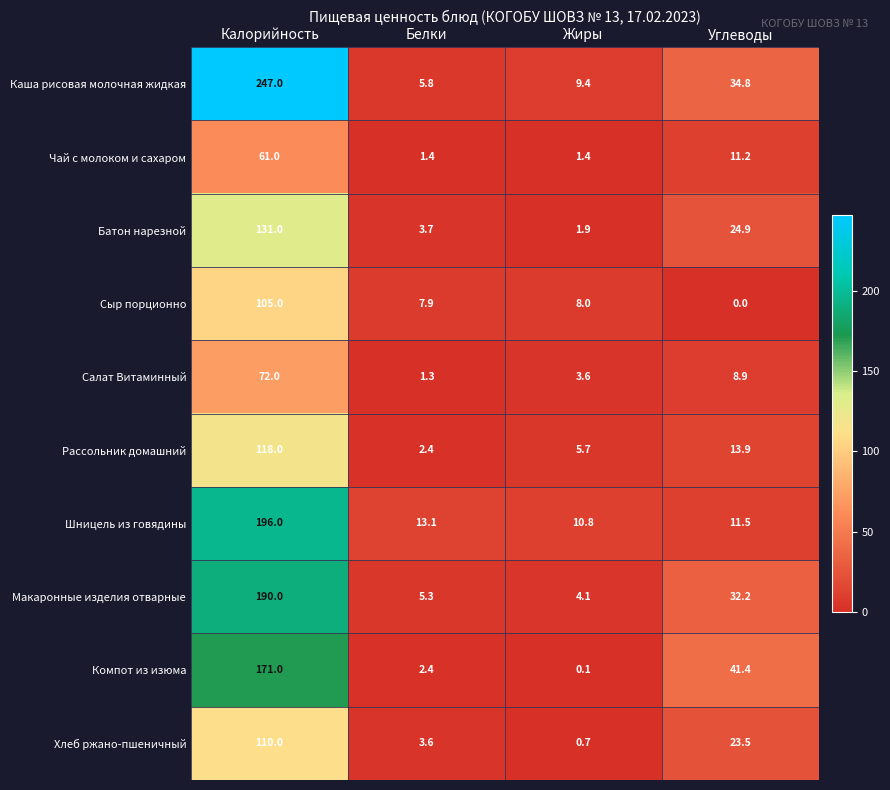

The Шницель из говядины series shows 196.0 at Калорийность. True or false?

True